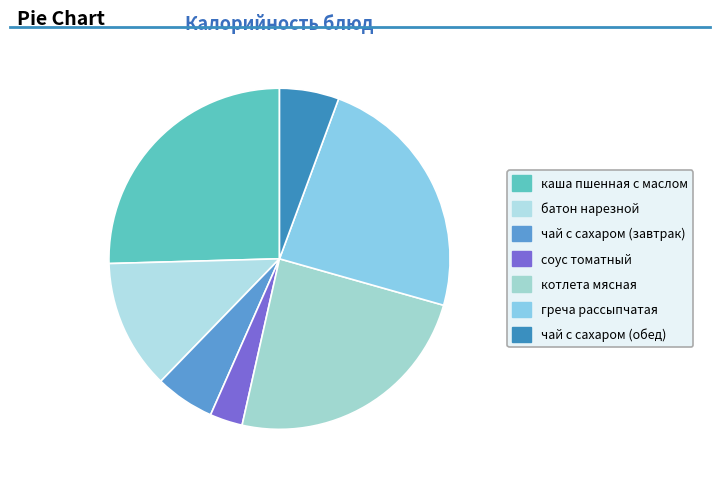

To the nearest percent, what portion does чай с сахаром (обед) represent?

6%